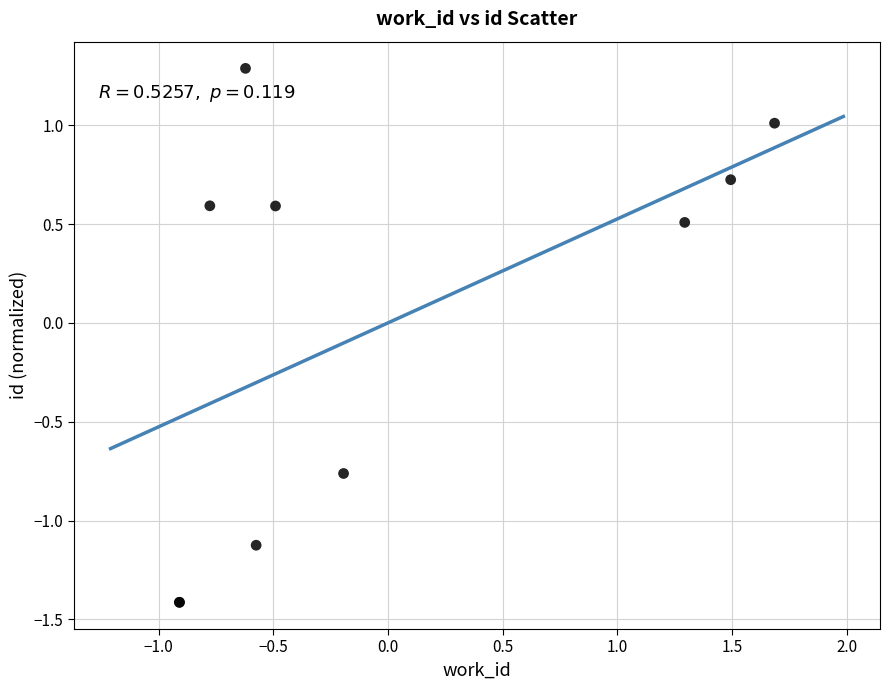

What Y value in the scatter plot is closest to 0?

0.5